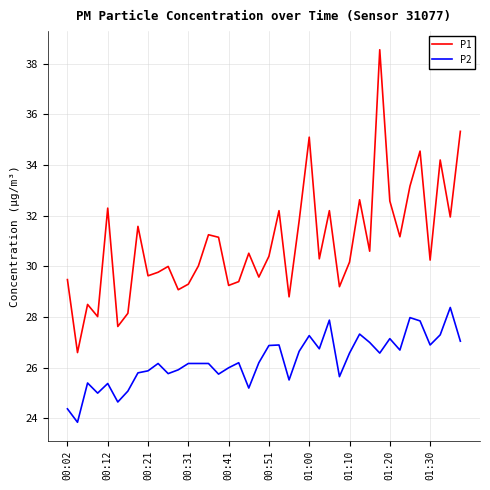

List the series in order of their overall mean, lowest first.

P2, P1